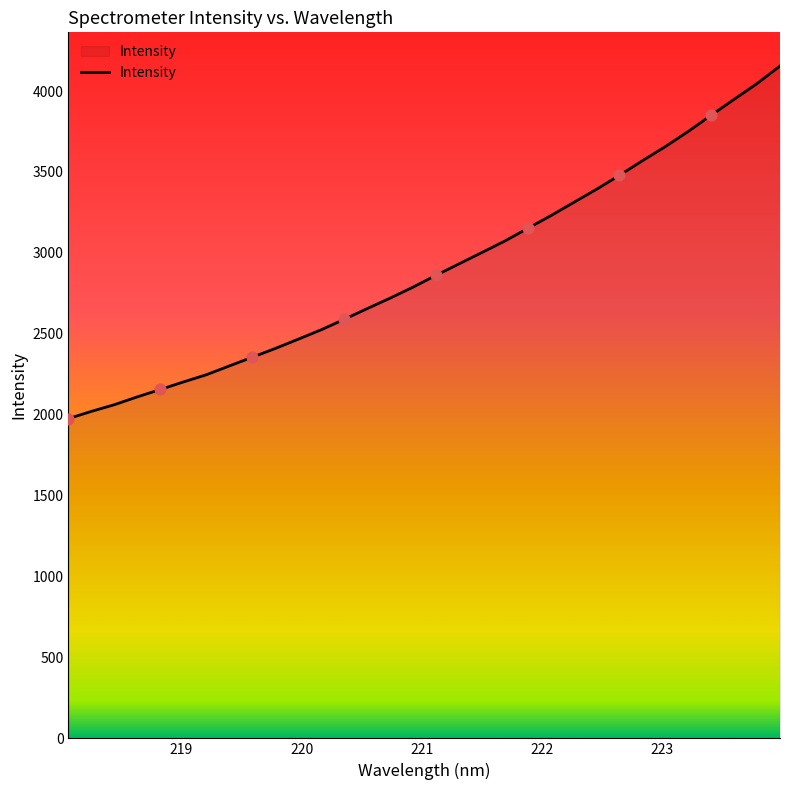

What is the minimum value shown in the chart?

1976.0